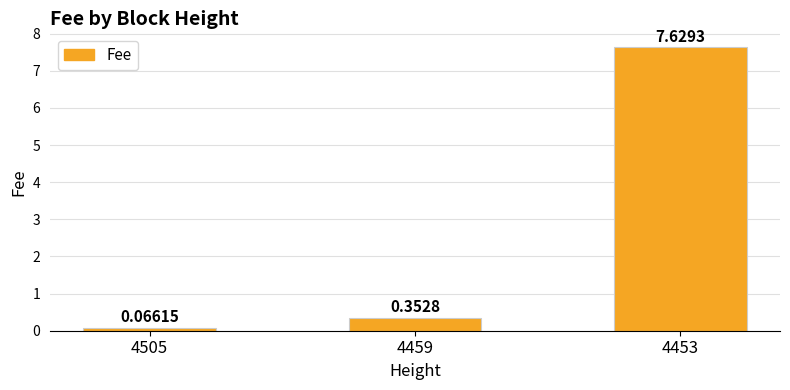

Count the number of categories in the chart.

3